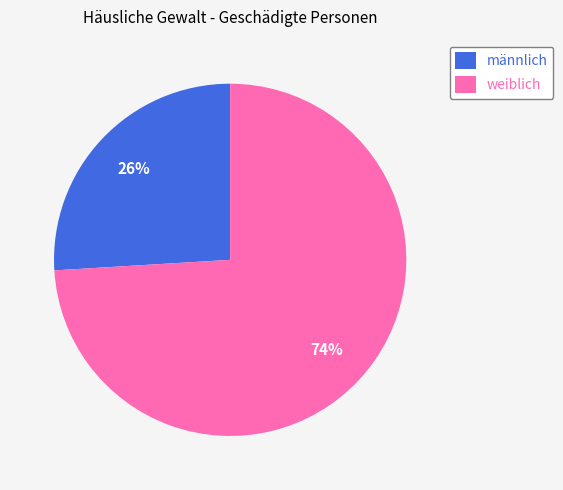

Which has a higher value, weiblich or männlich?

weiblich